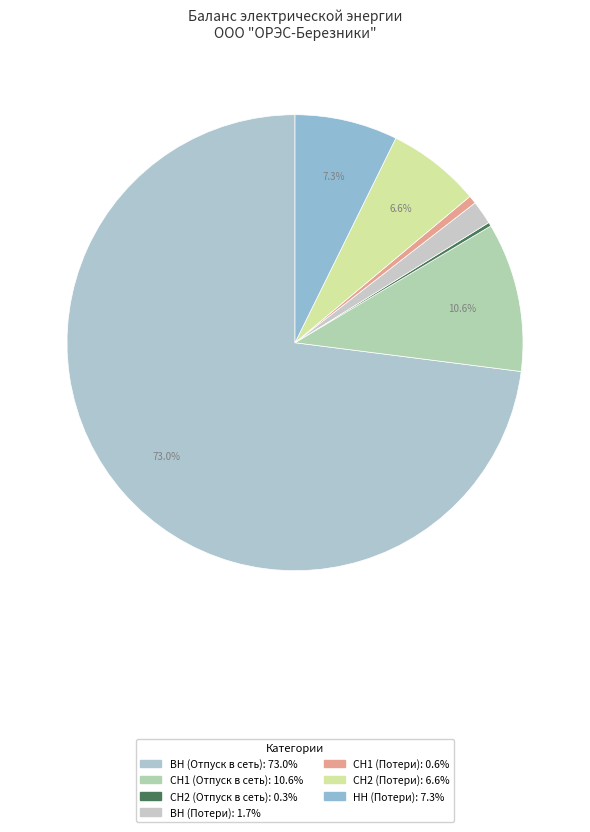

What is the majority slice?

ВН (Отпуск в сеть)